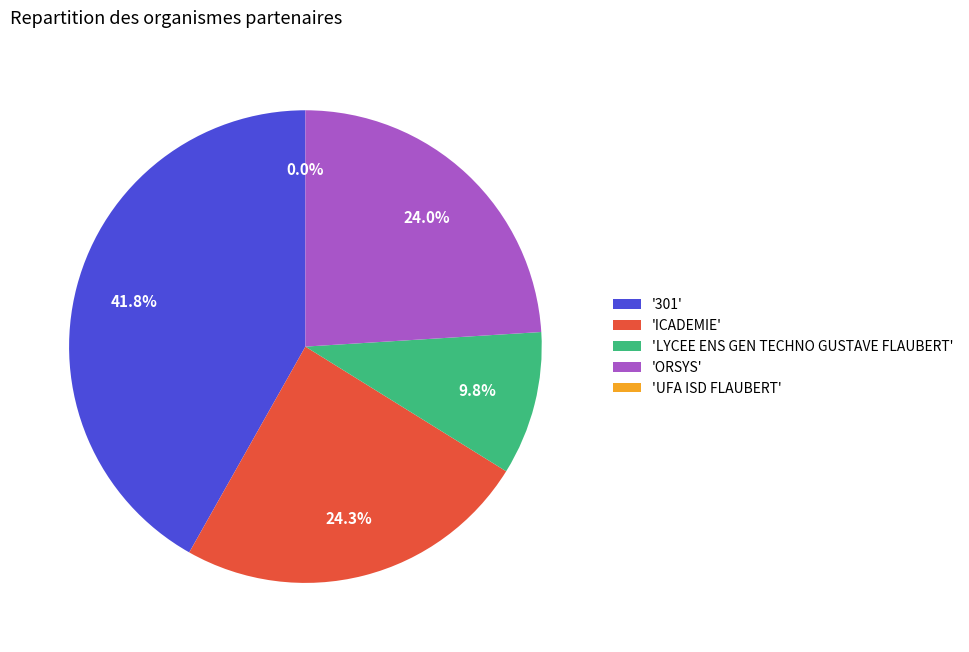

Is ORSYS the majority of the pie?

No